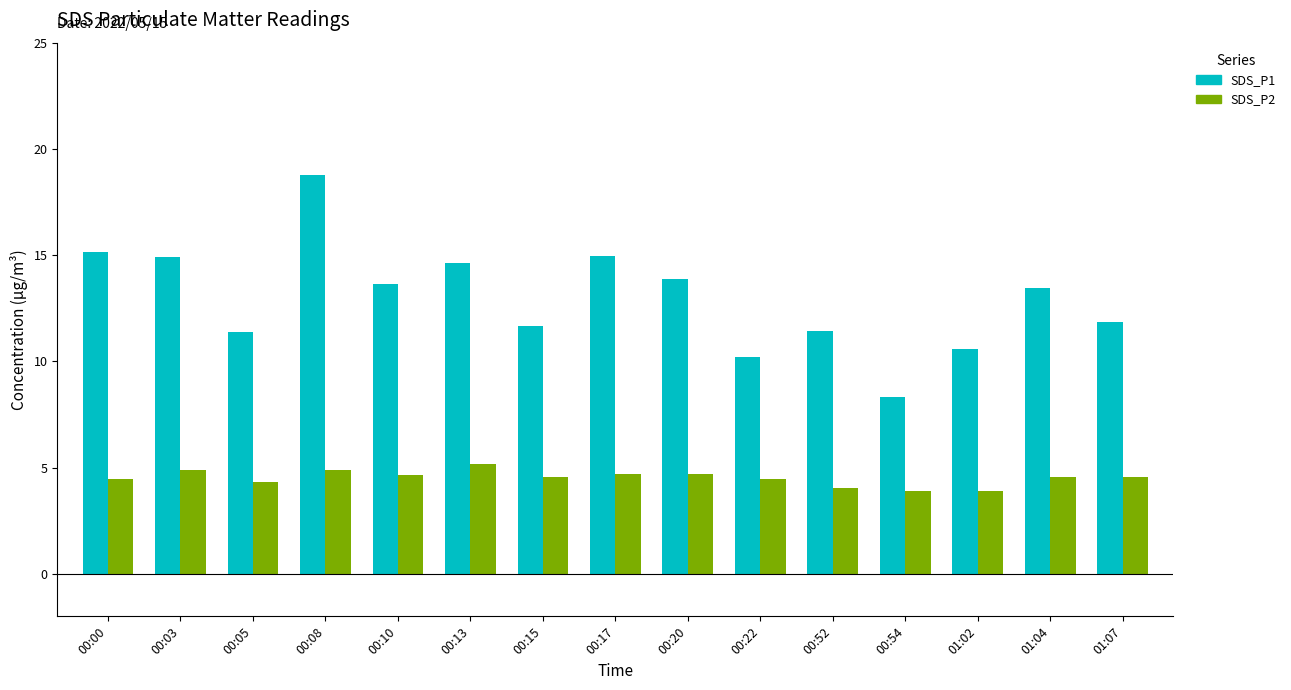

At which category is the sum across all series the highest?

00:08